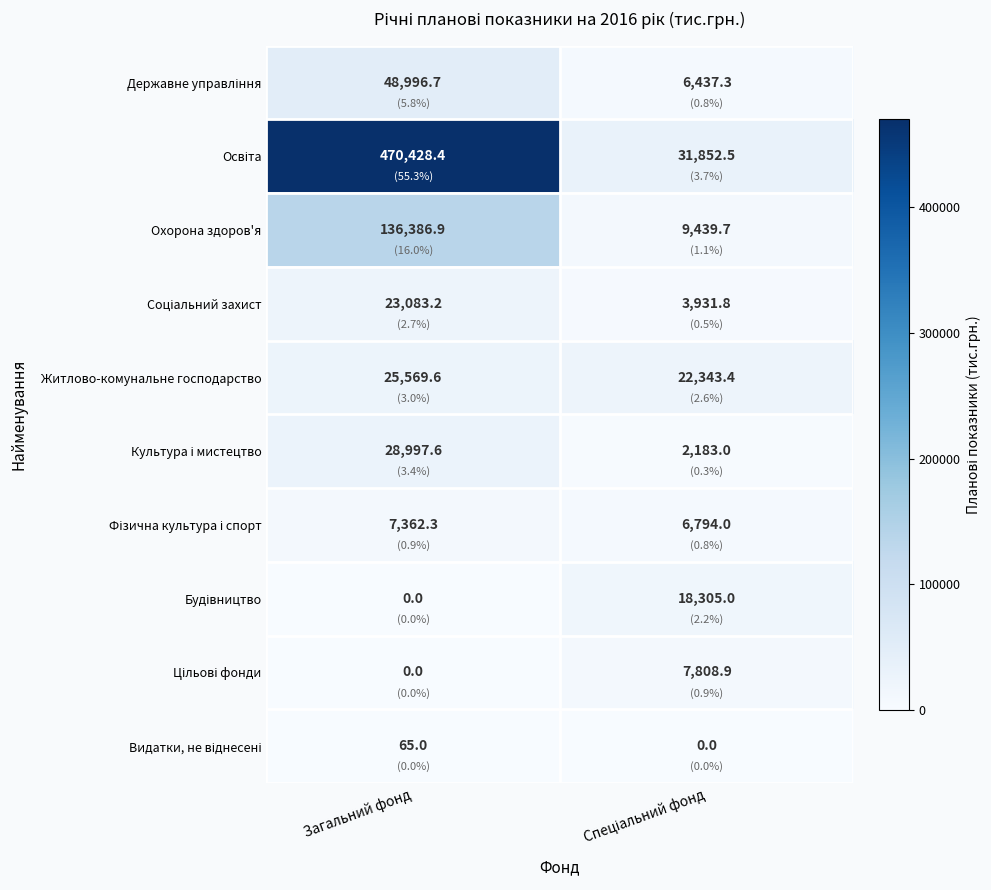

At how many categories does at least one series exceed 188115?

1